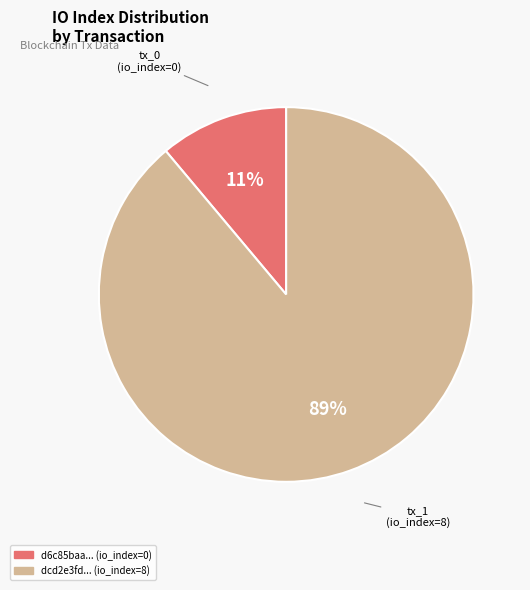

To the nearest percent, what is the average slice percentage?

50%